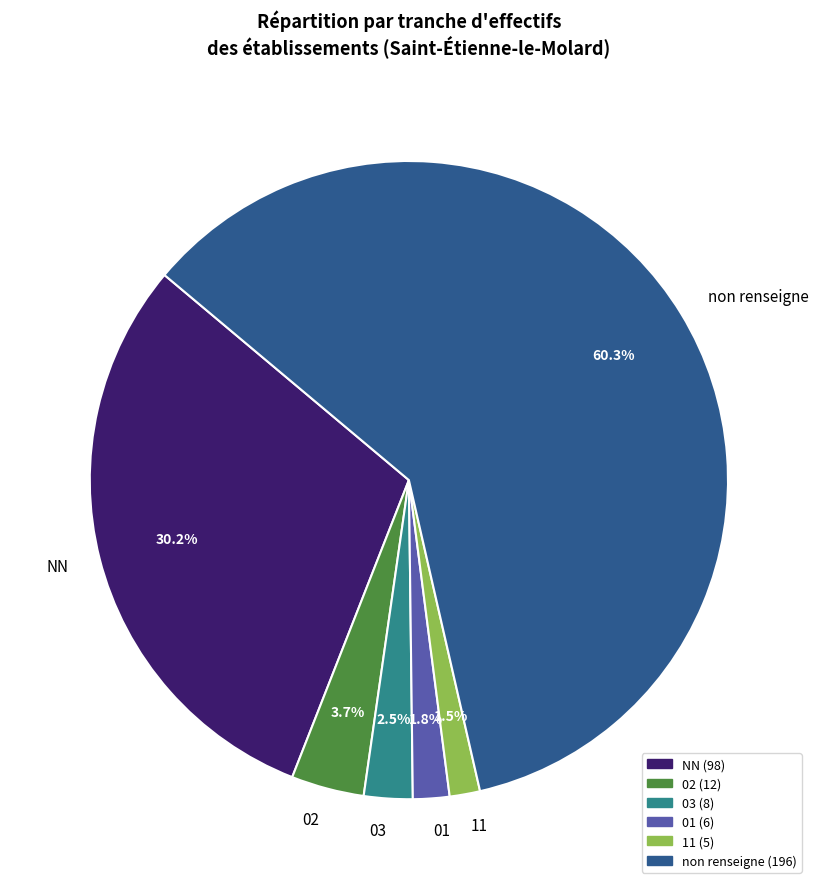

Count the number of slices in the pie.

6